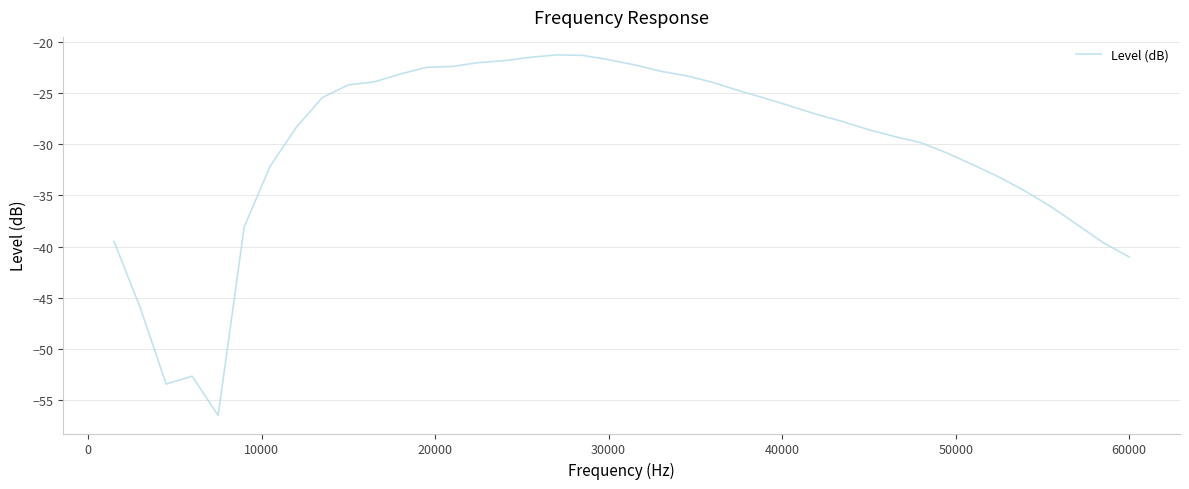

What is the difference between the maximum and minimum values?

35.3